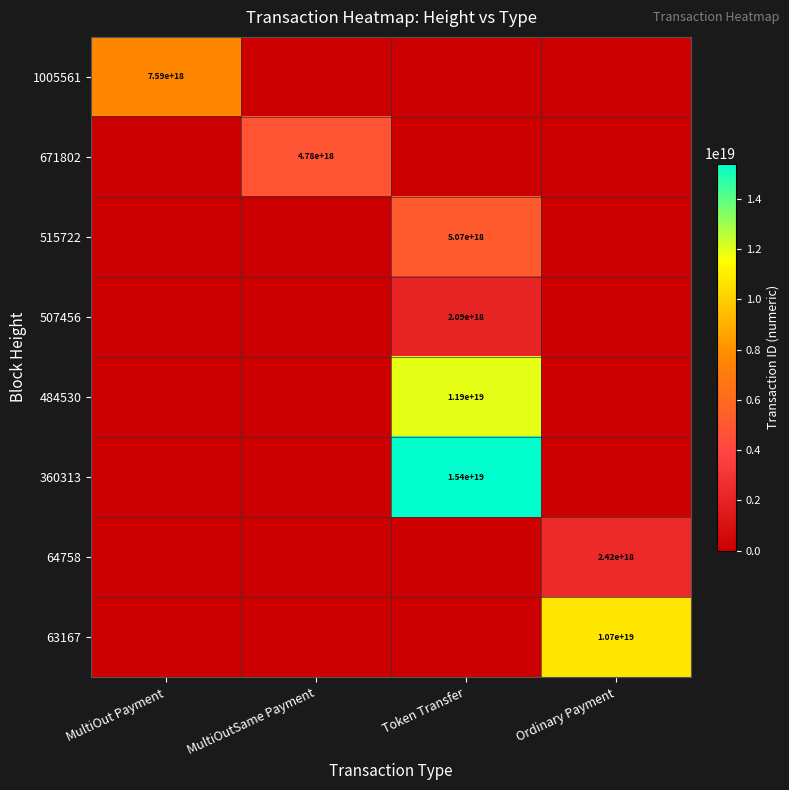

True or false: 484530 has a value of 20044966524648112128 at Token Transfer.

False